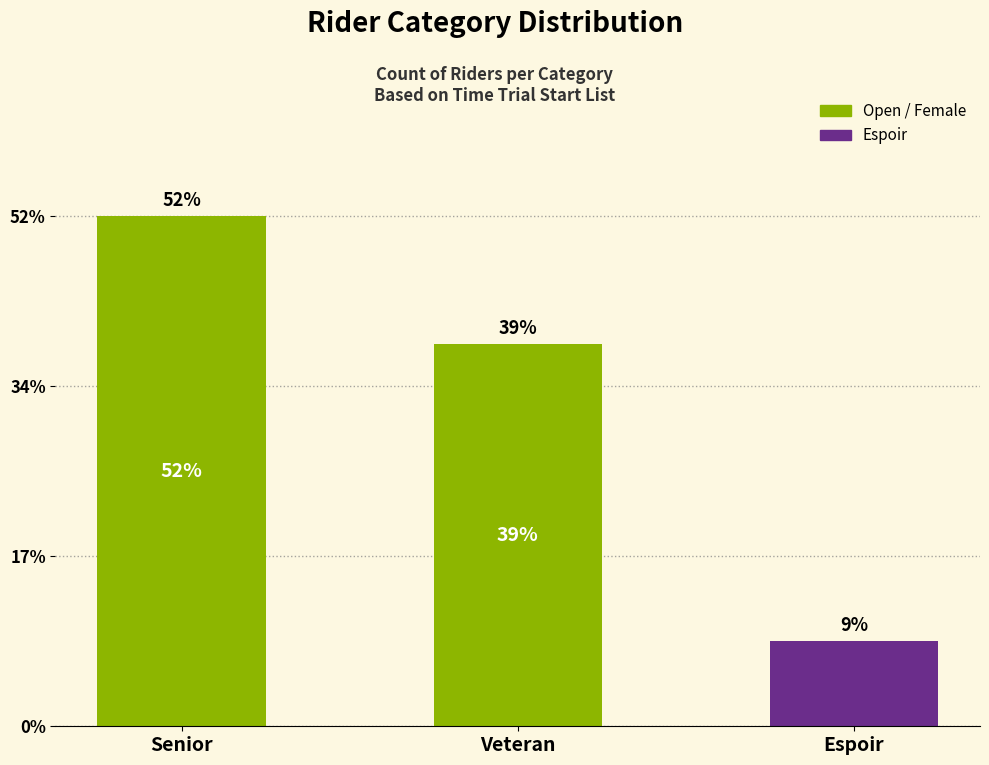

Does the chart contain any negative values?

No